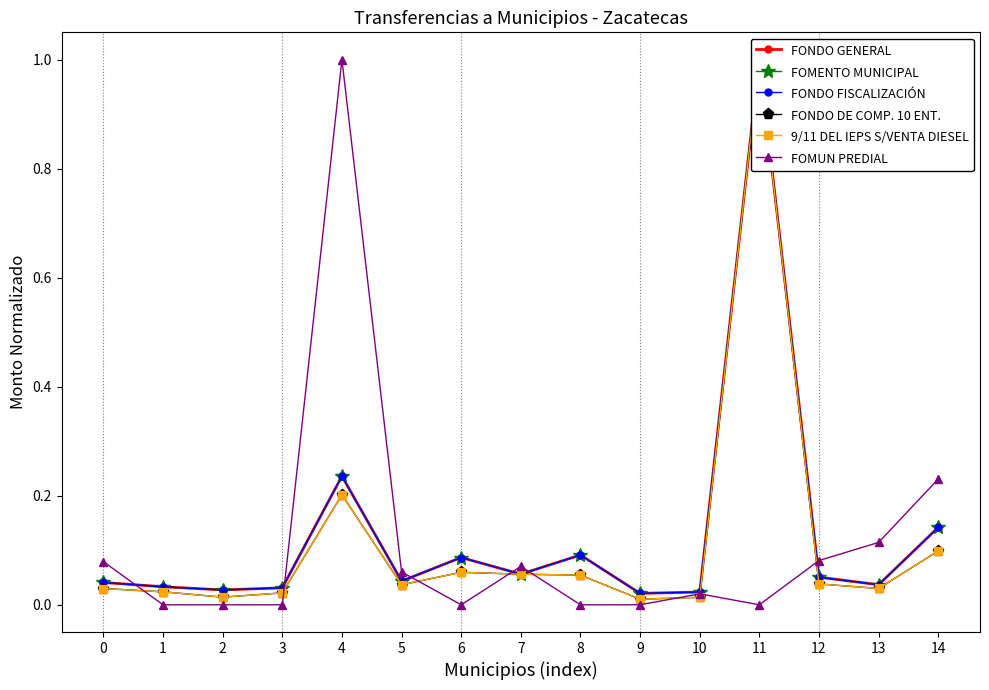

At which category is the sum across all series the highest?

11